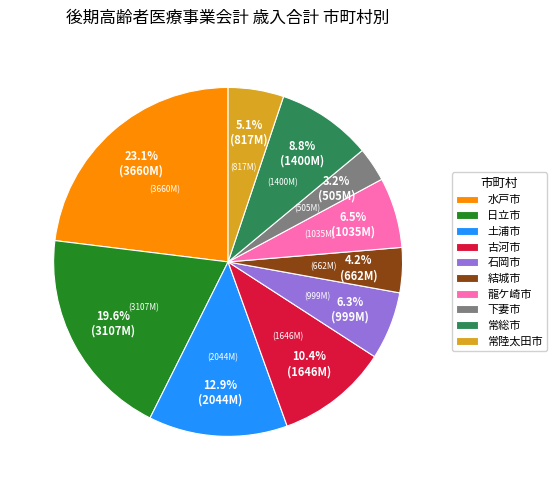

How many segments does this pie chart have?

10